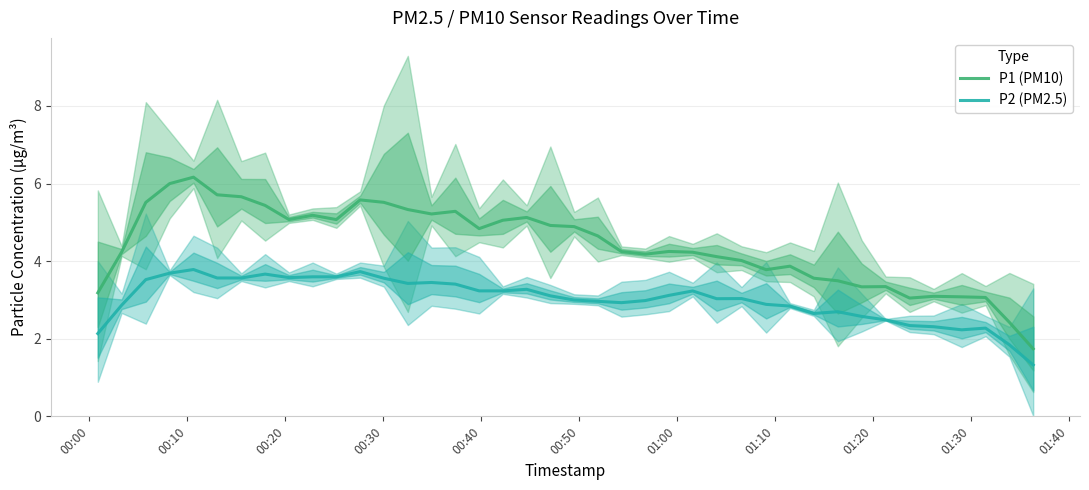

True or false: P1 (PM10) and P2 (PM2.5) cross at least once.

False